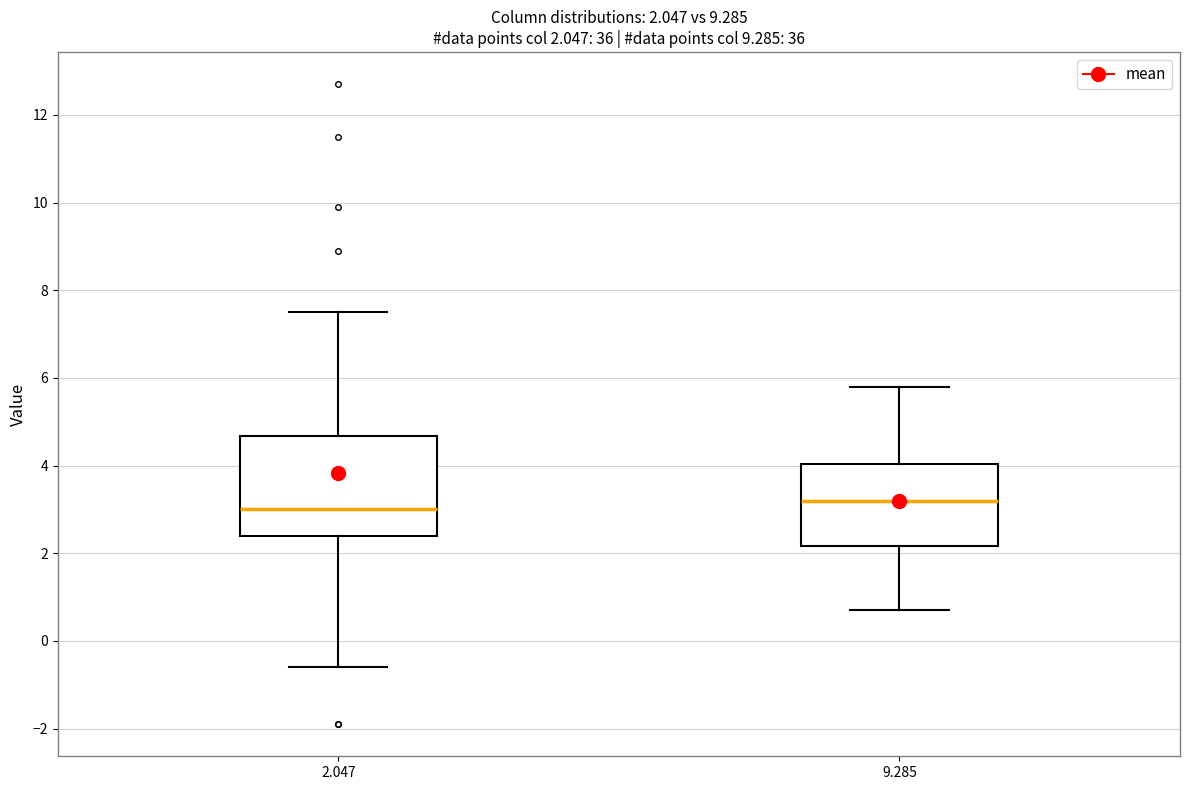

Which box is the tallest, from its lower edge to its upper edge?

2.047